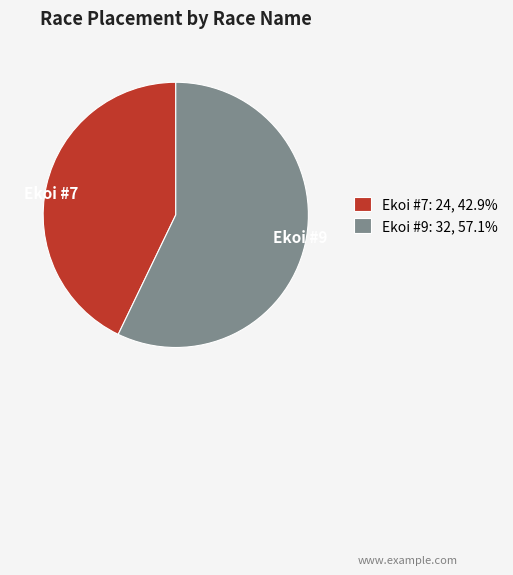

Is there any slice that represents more than half of the pie?

Yes